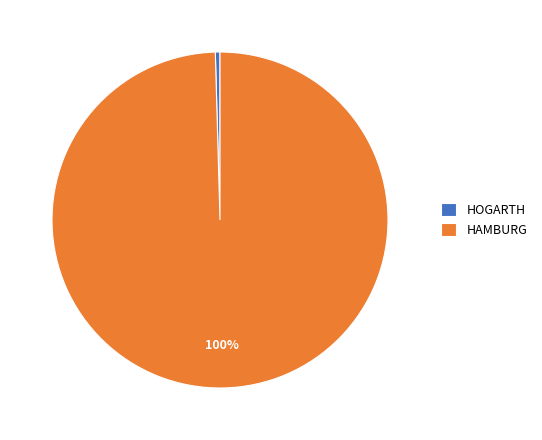

Between HAMBURG and HOGARTH, which is larger?

HAMBURG